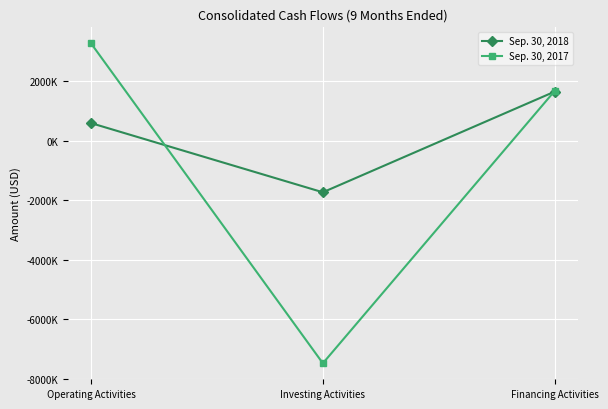

The Sep. 30, 2018 series shows 594000 at Operating Activities. True or false?

True